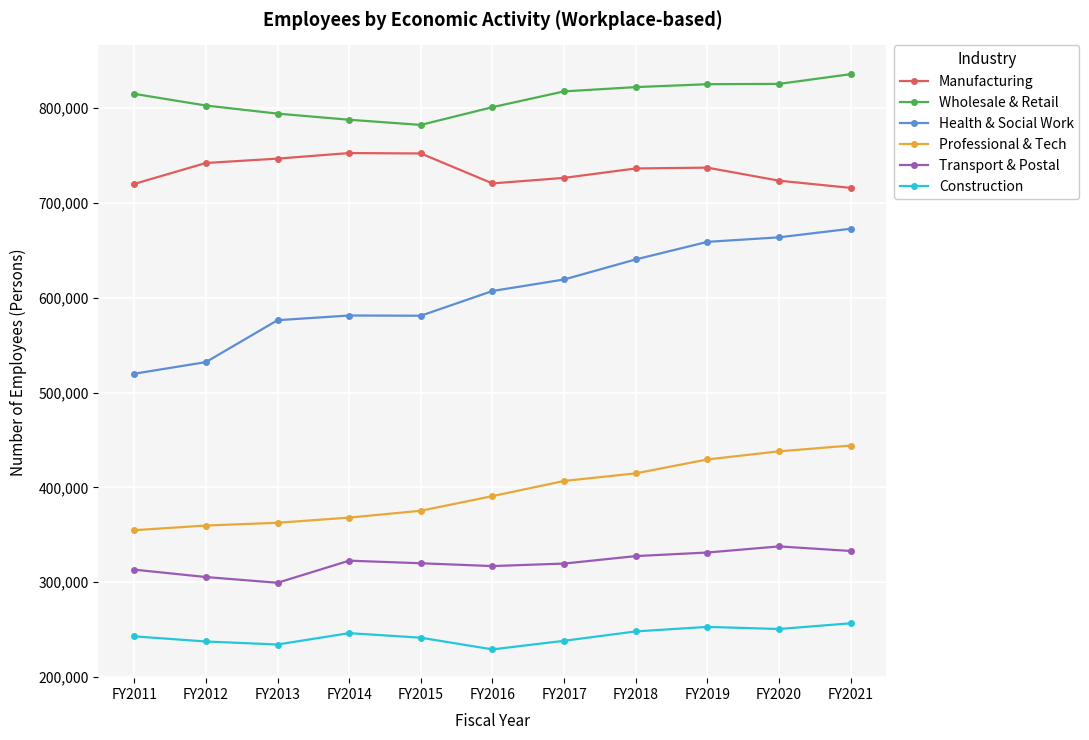

How many lines are shown in the chart?

6